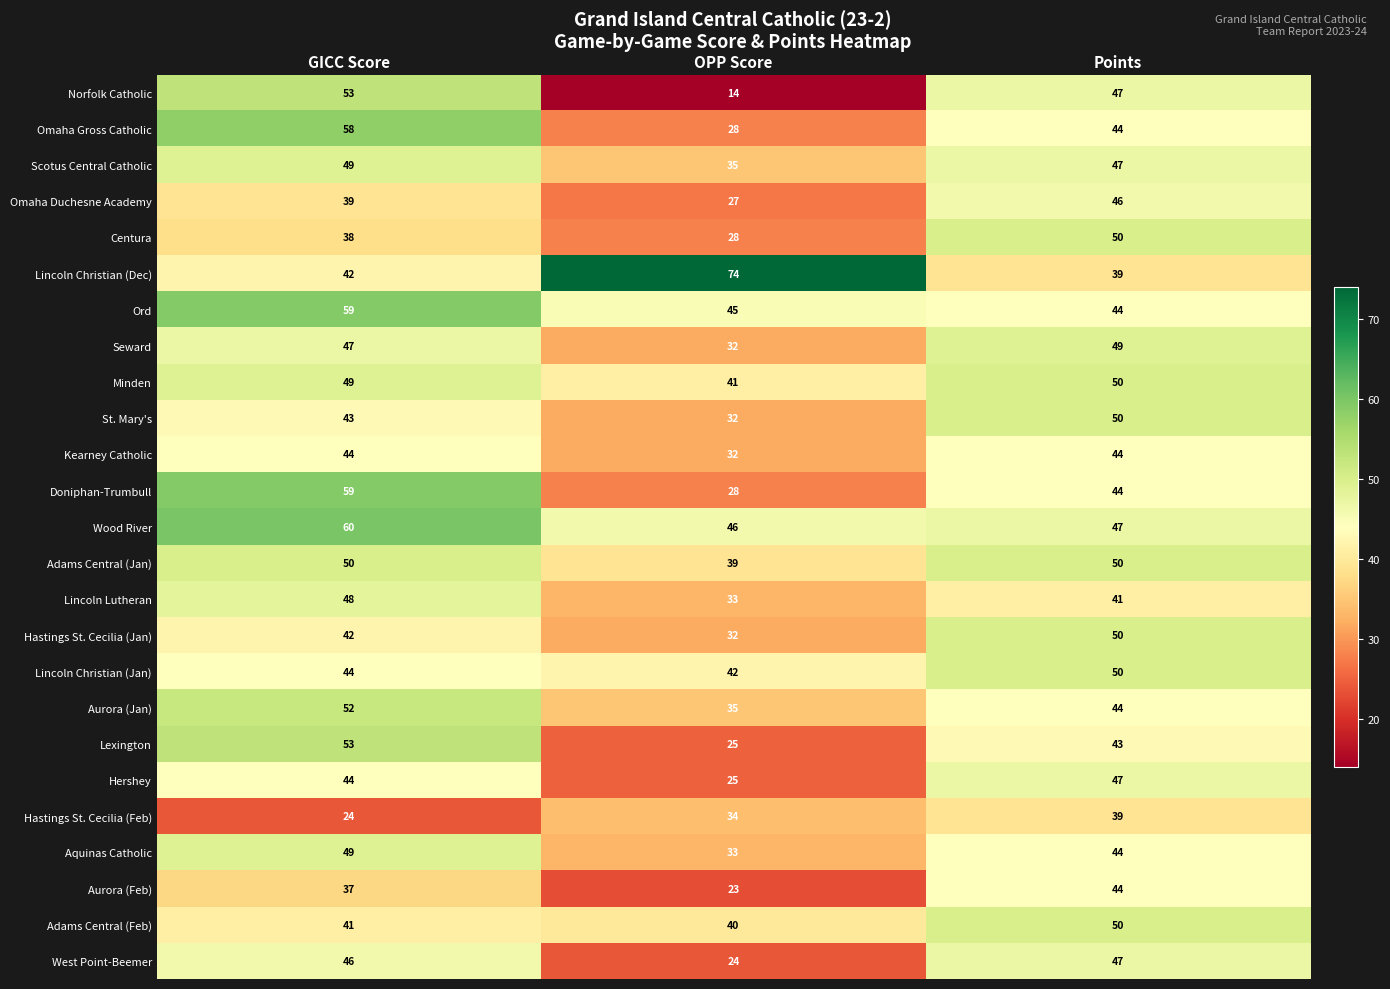

Which category has the lowest value across all series?

OPP Score